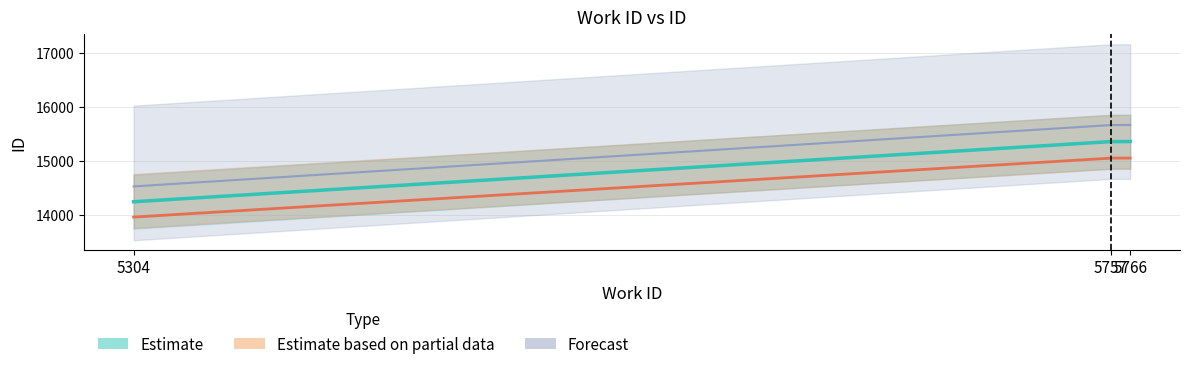

Reading left to right, what are all the values shown in this chart?

5304=14521.7	5757=15661.1	5766=15662.1